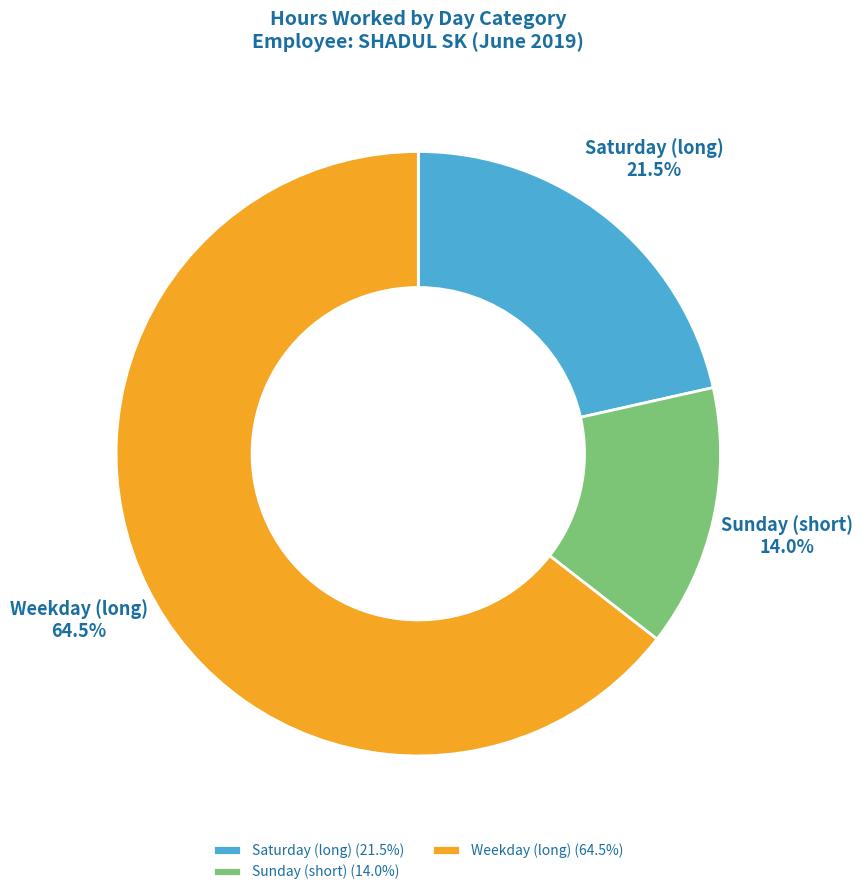

Count the number of slices in the pie.

3